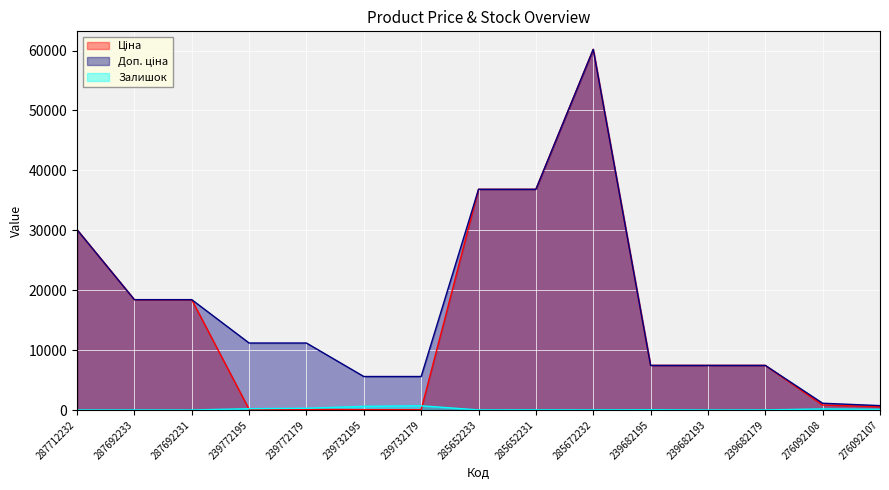

Reading left to right, list all the values displayed in this chart.

Ціна: 287712232=30102.8	287692233=18420.9	287692231=18420.9	239772195=111.8	239772179=111.8	239732195=55.9	239732179=55.9	285652233=36841.8	285652231=36841.8	285672232=60205.6	239682195=7444.6	239682193=7444.6	239682179=7444.6	276092108=831.5	276092107=540.5
Доп. ціна: 287712232=30102.8	287692233=18420.9	287692231=18420.9	239772195=11182.0	239772179=11182.0	239732195=5591.0	239732179=5591.0	285652233=36841.8	285652231=36841.8	285672232=60205.6	239682195=7444.6	239682193=7444.6	239682179=7444.6	276092108=1126.7	276092107=732.0
Залишок: 287712232=0.0	287692233=0.0	287692231=0.0	239772195=218.0	239772179=290.0	239732195=606.0	239732179=702.0	285652233=14.0	285652231=23.0	285672232=16.0	239682195=40.0	239682193=0.0	239682179=17.0	276092108=177.0	276092107=114.0